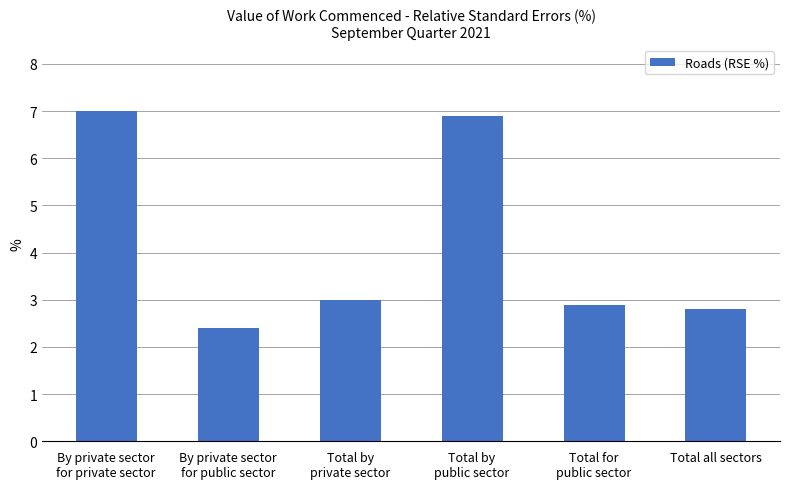

Are the bars horizontal?

No